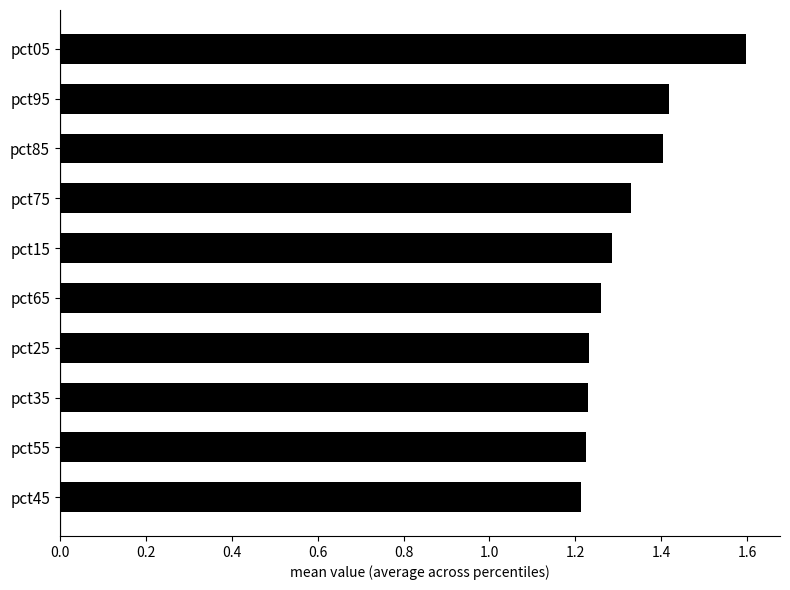

The chart shows a value of 1.4 at pct85. True or false?

True